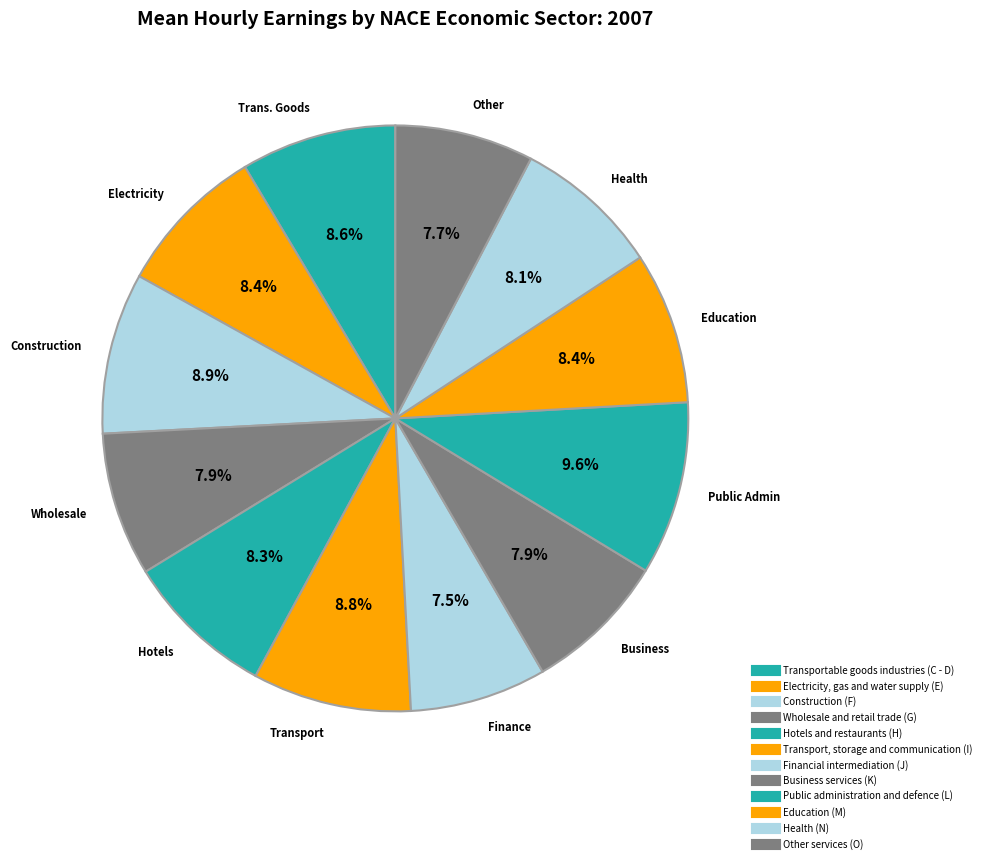

What is the ratio of the value at Construction (F) to the value at Other services (O)?

1.2